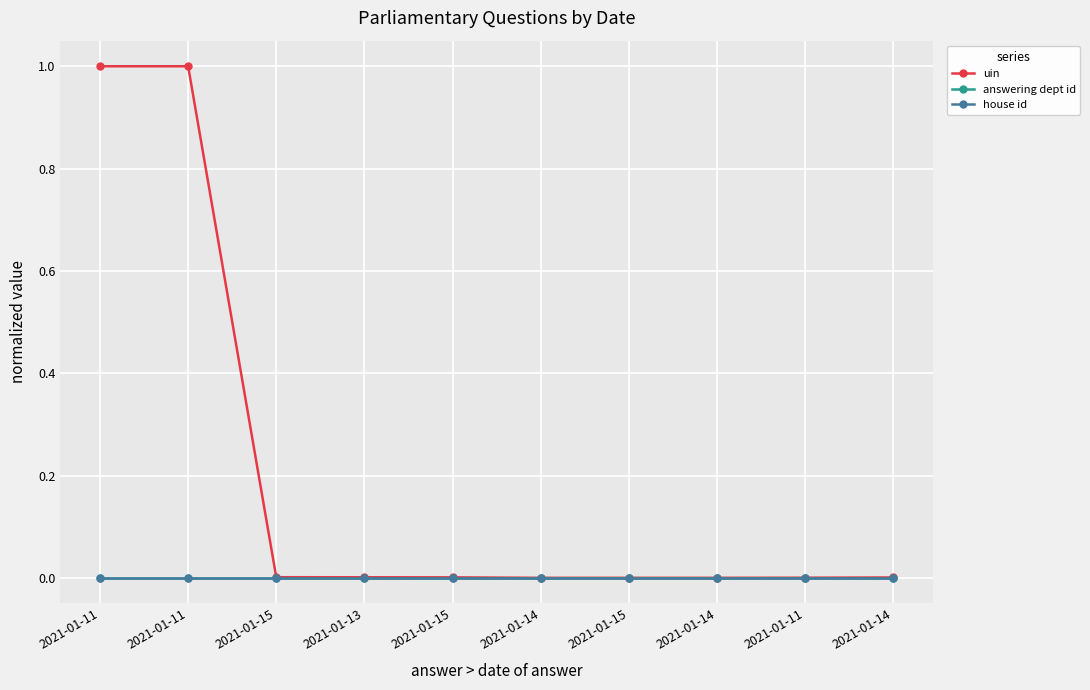

True or false: answering dept id and uin cross at least once.

False